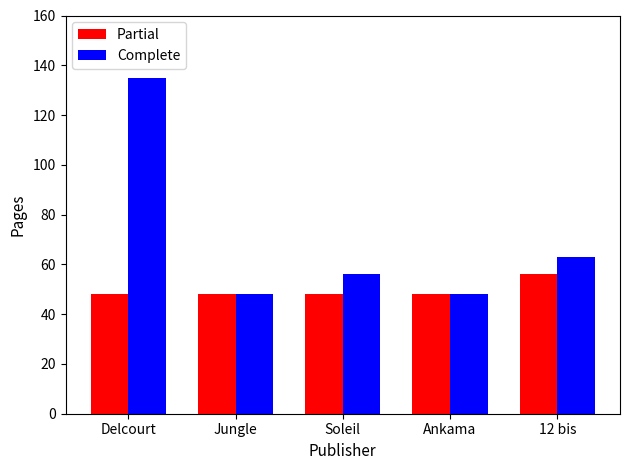

How many data points does each series have?

5